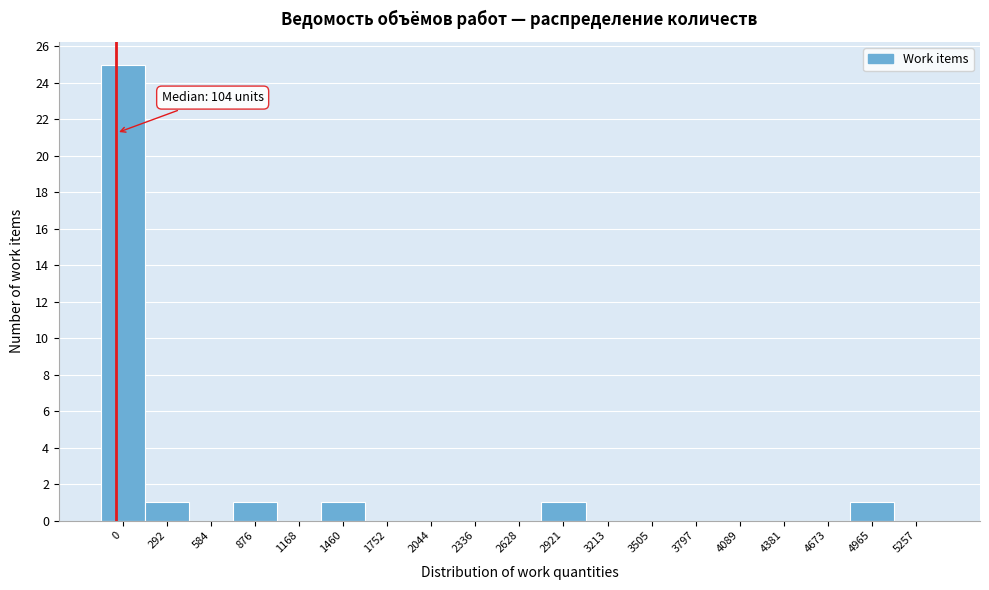

Reading left to right, list all the values displayed in this chart.

0=25	292=1	584=0	876=1	1168=0	1460=1	1752=0	2044=0	2336=0	2628=0	2921=1	3213=0	3505=0	3797=0	4089=0	4381=0	4673=0	4965=1	5257=0